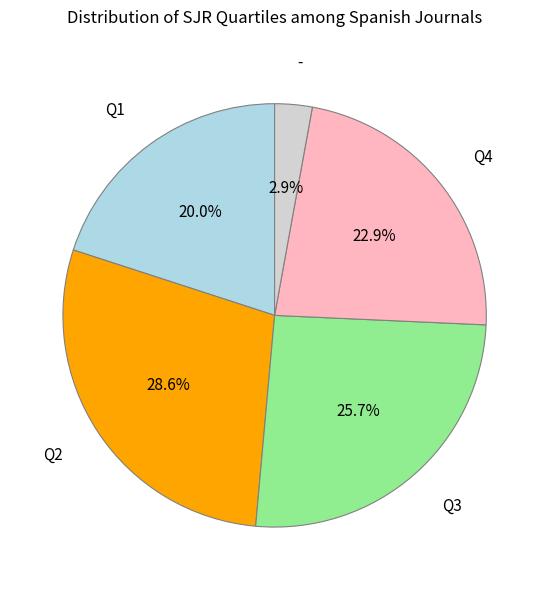

How many segments does this pie chart have?

5